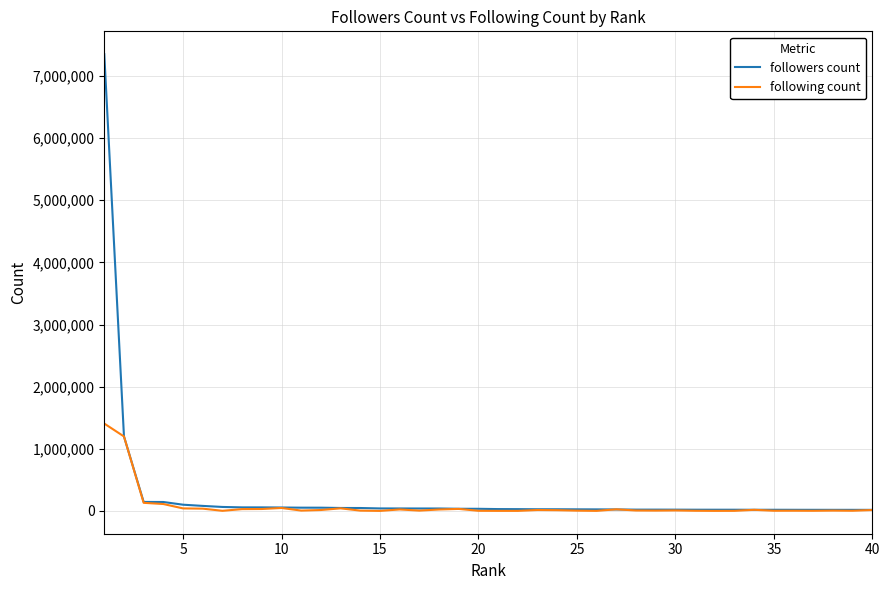

Rank the series by their maximum value, from highest to lowest.

followers count, following count